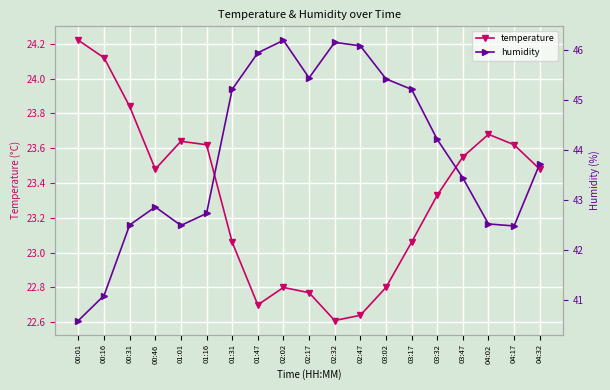

How many distinct data groups are displayed?

2